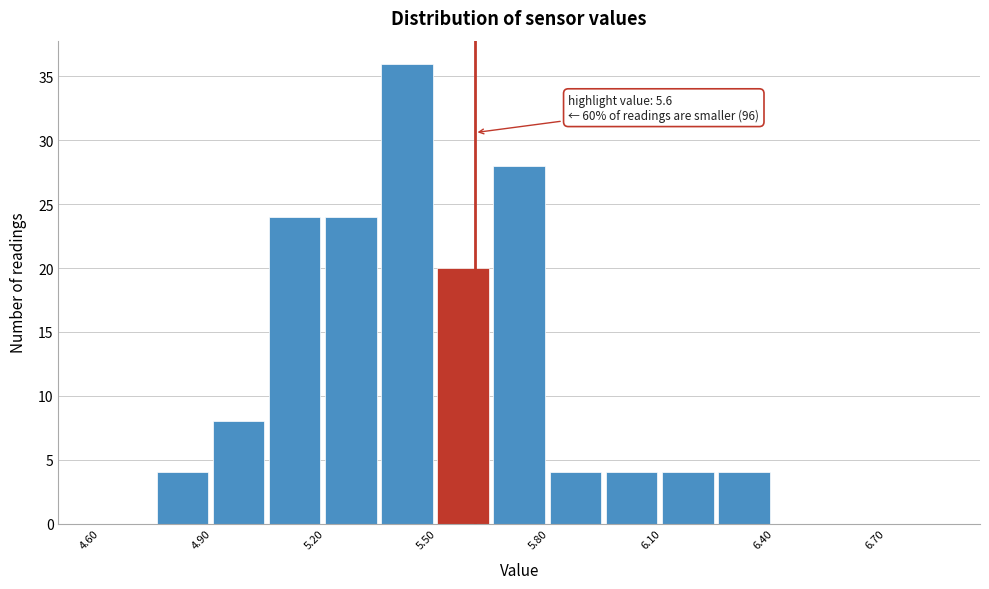

Read against the x-axis, roughly where is the centre of the tallest bar?

5.40